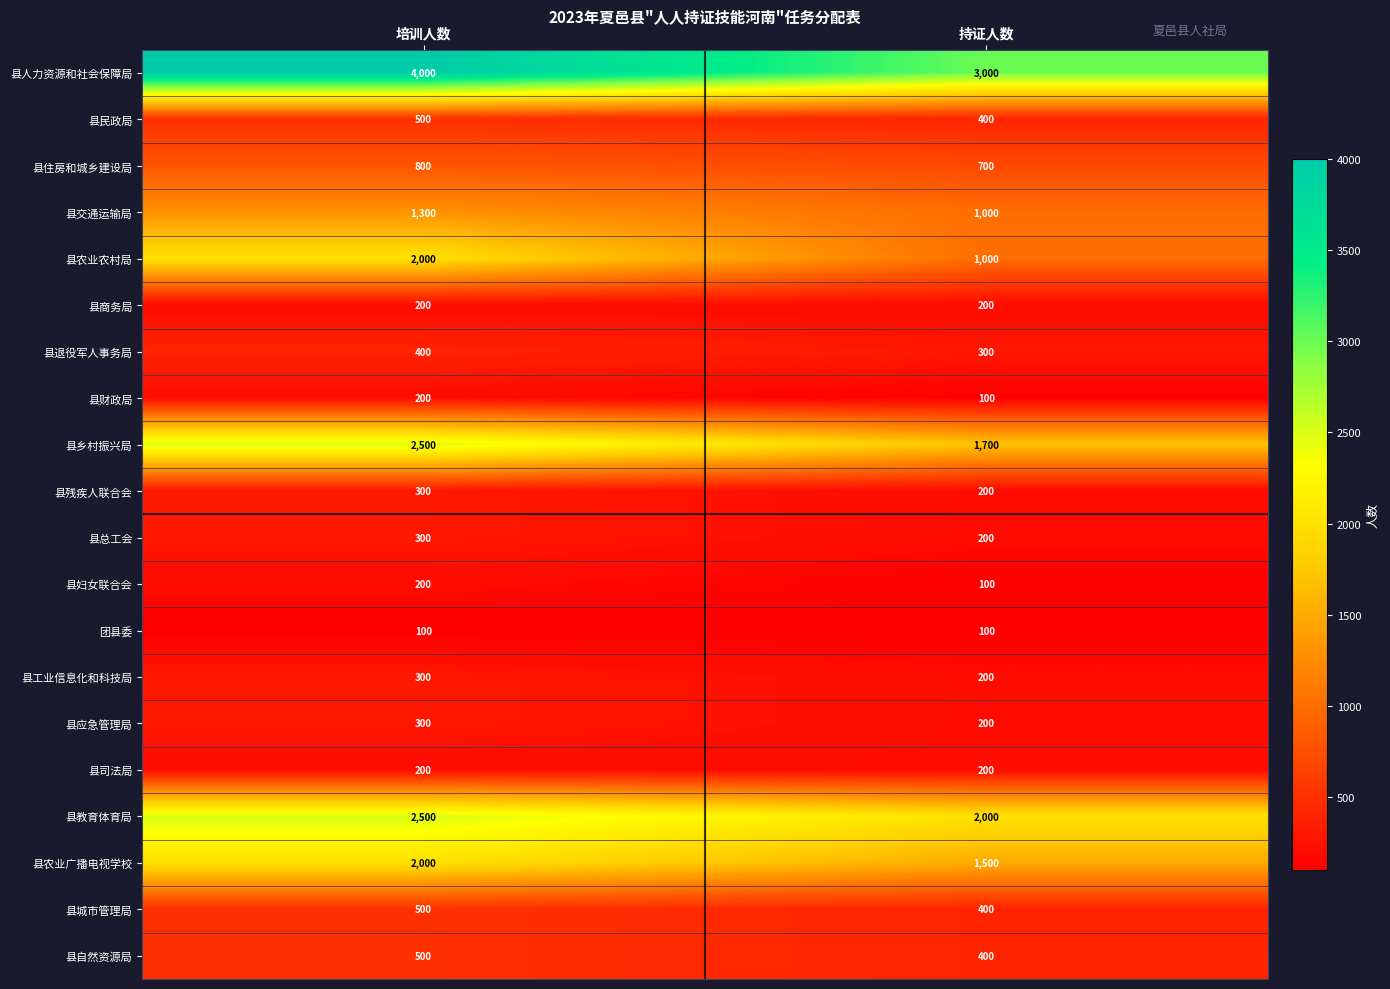

What is the average value of the 县教育体育局 series?

2250